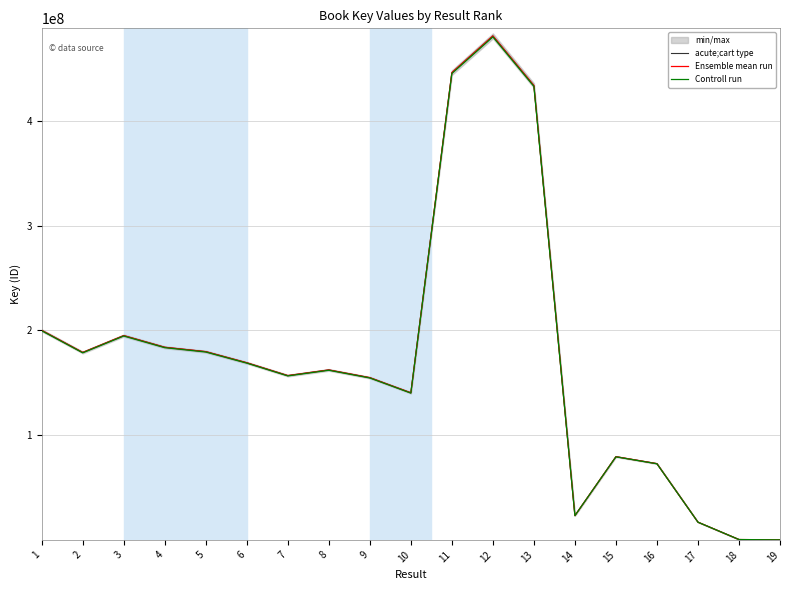

At which label does acute;cart type reach its peak?

12